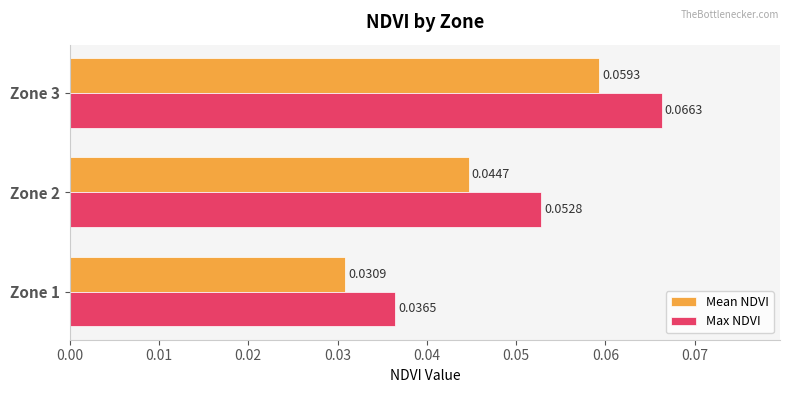

Rank the series by their maximum value, from lowest to highest.

Mean NDVI, Max NDVI